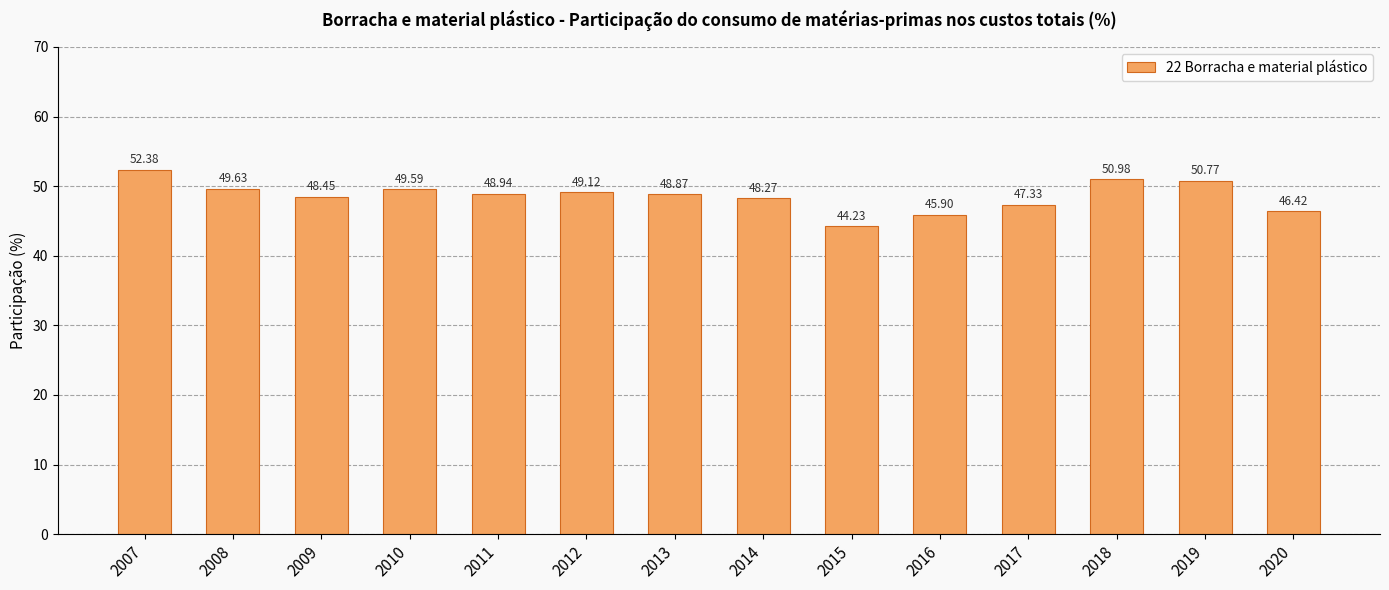

What is the maximum value shown in the chart?

52.4